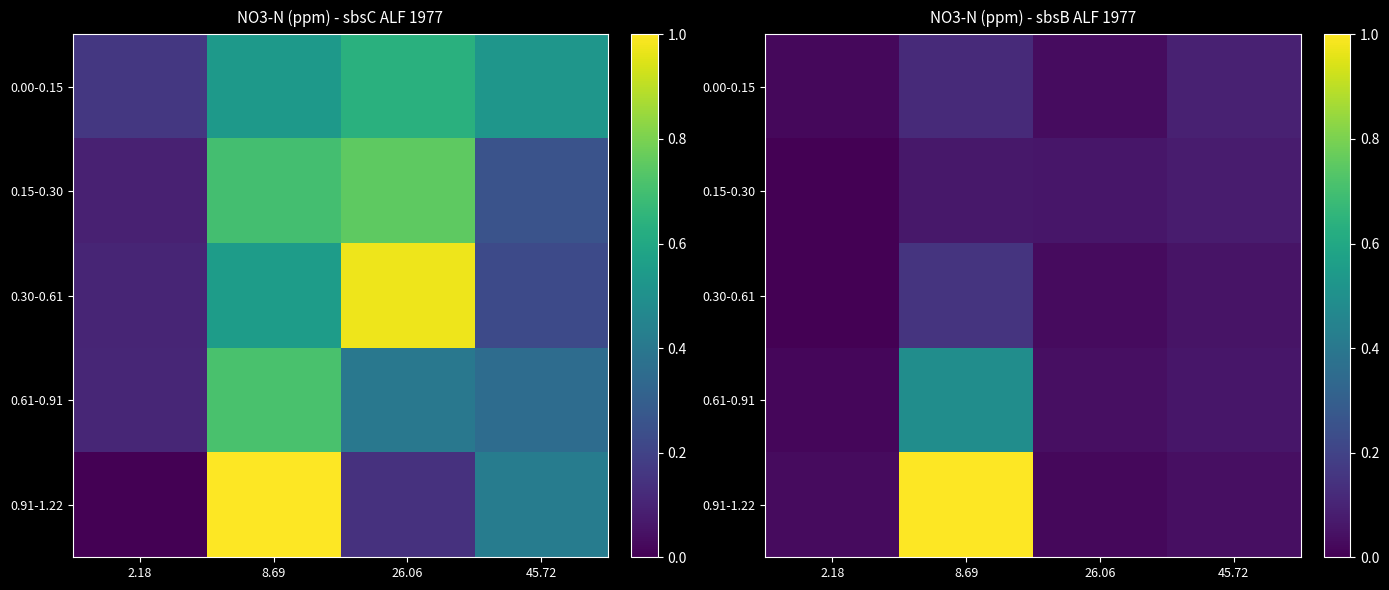

What is the difference between the 0.91-1.22 values at 26.06 and 8.69?

1.0